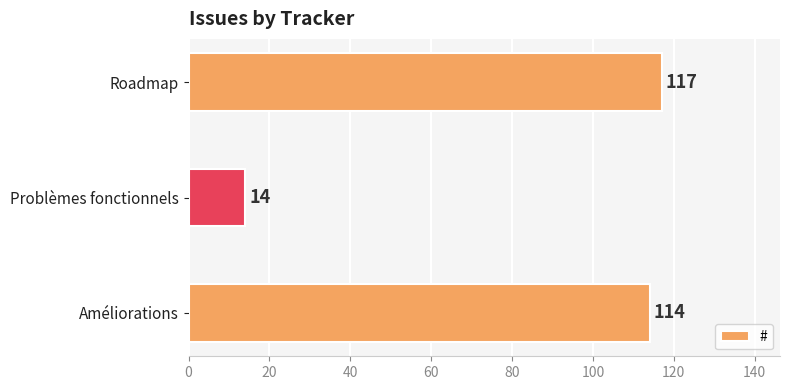

Reading top to bottom, extract all data points from this chart.

Roadmap=117	Problèmes fonctionnels=14	Améliorations=114